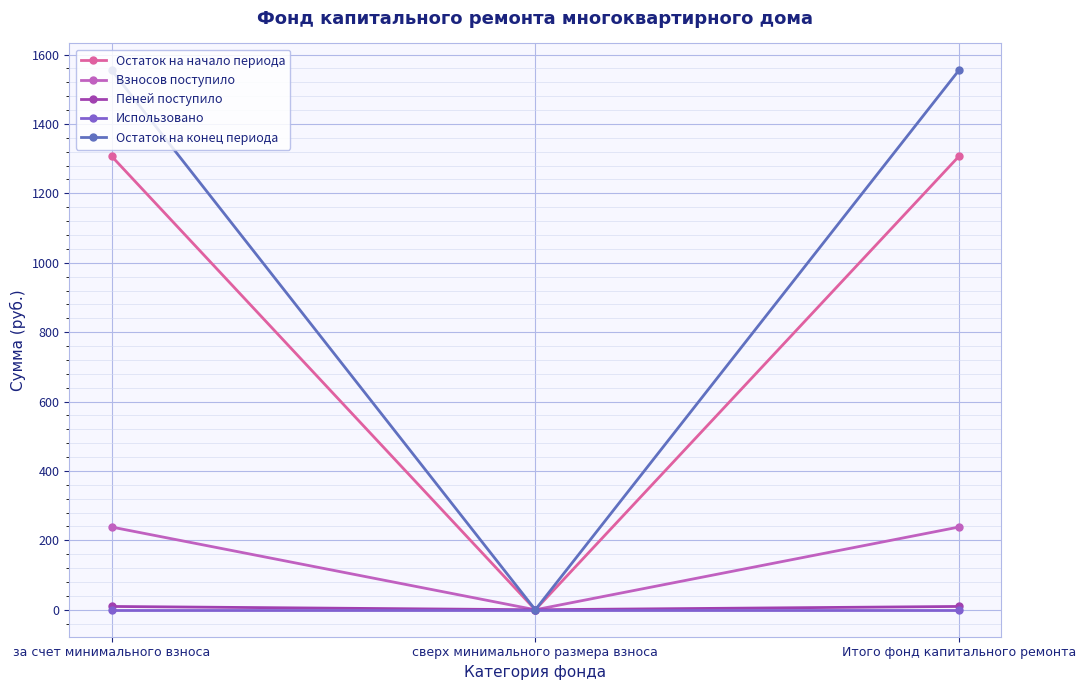

The Пеней поступило series shows 9.5 at за счет минимального взноса. True or false?

True